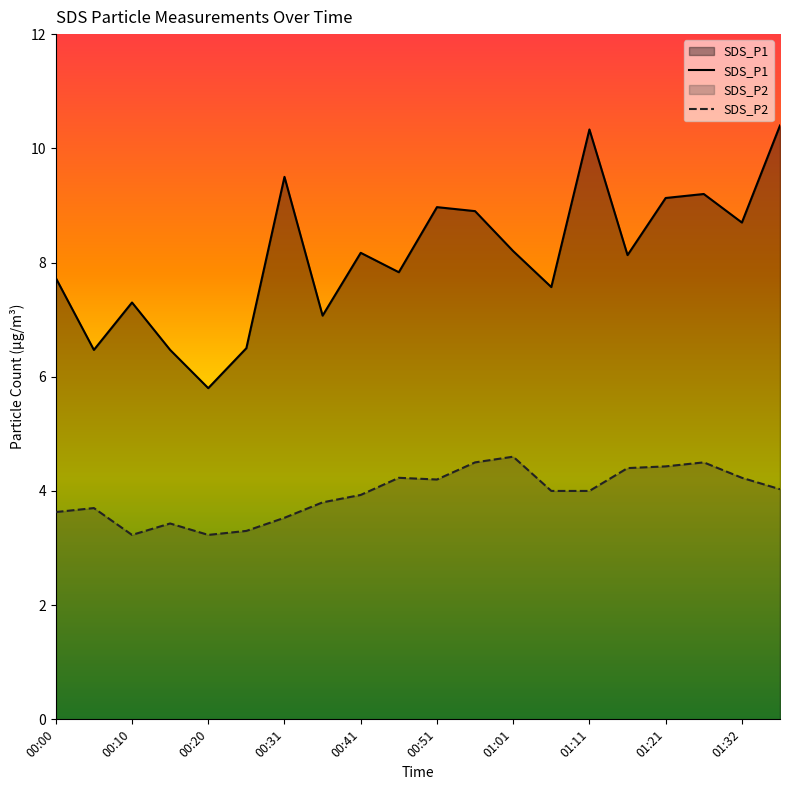

How many lines are shown in the chart?

2